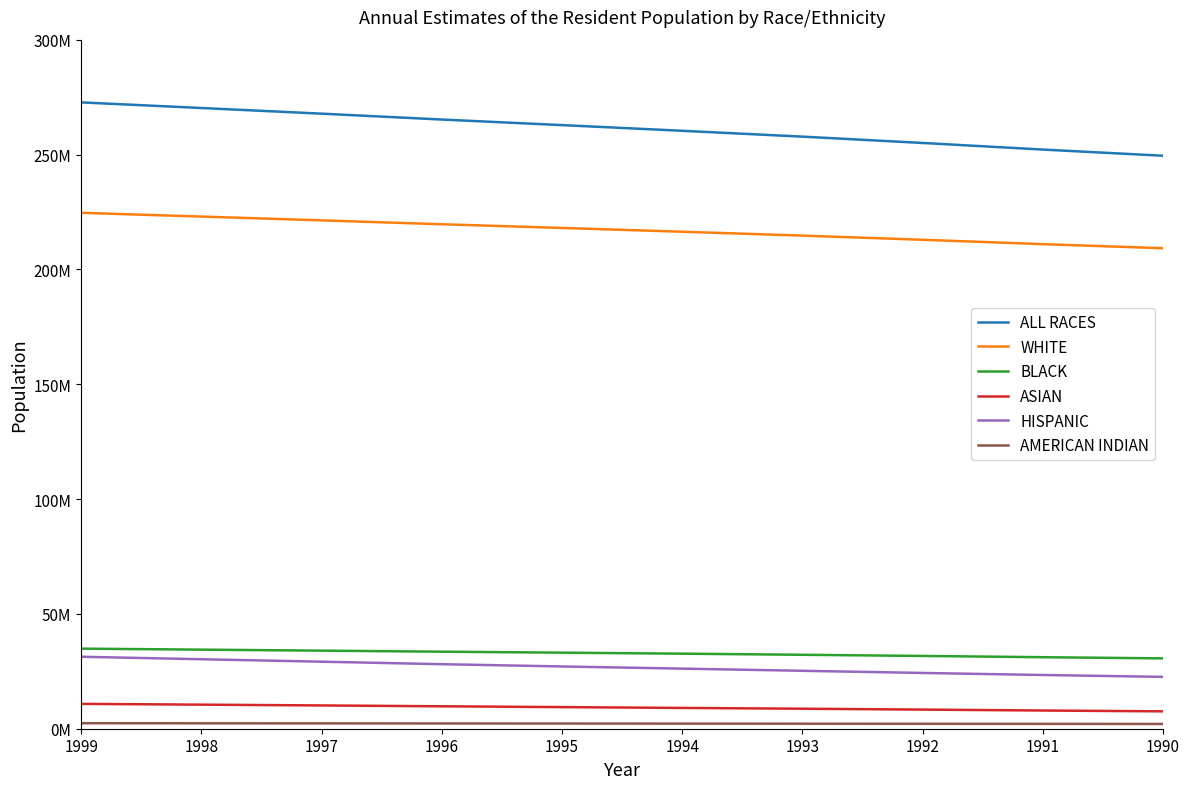

Is this an area chart (filled region under the line)?

No